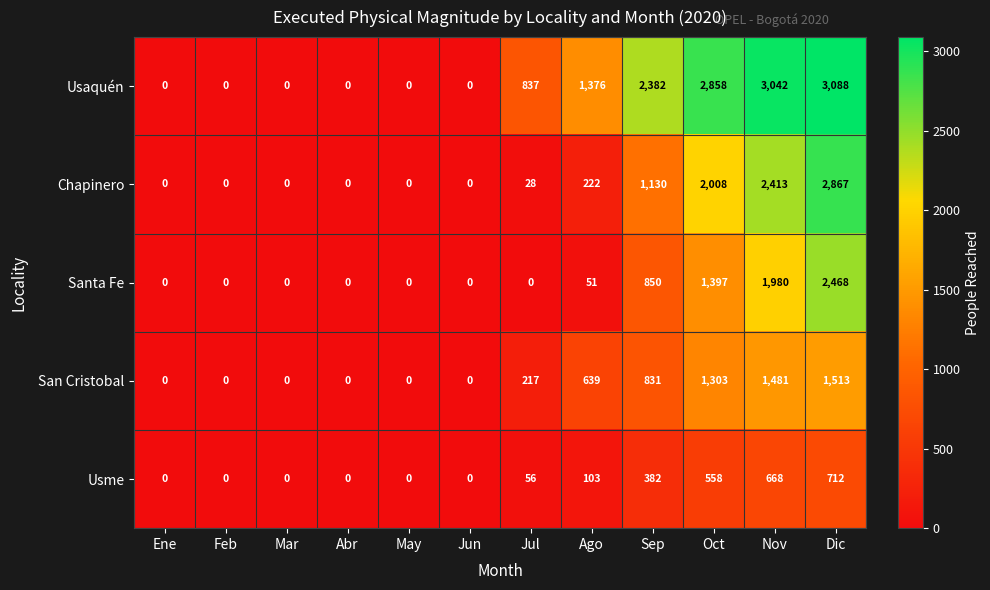

How many series are shown in this chart?

5